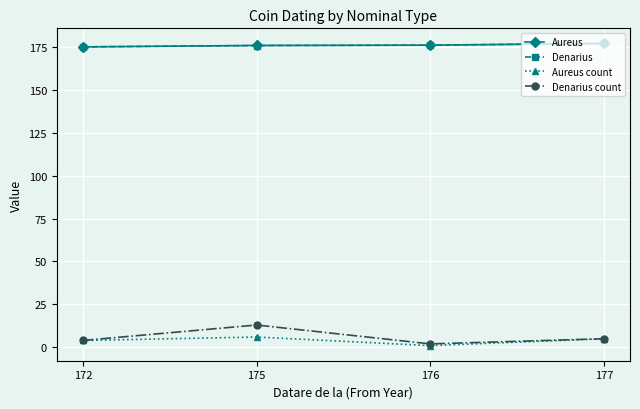

True or false: Aureus has more than 2 interior local peaks.

False